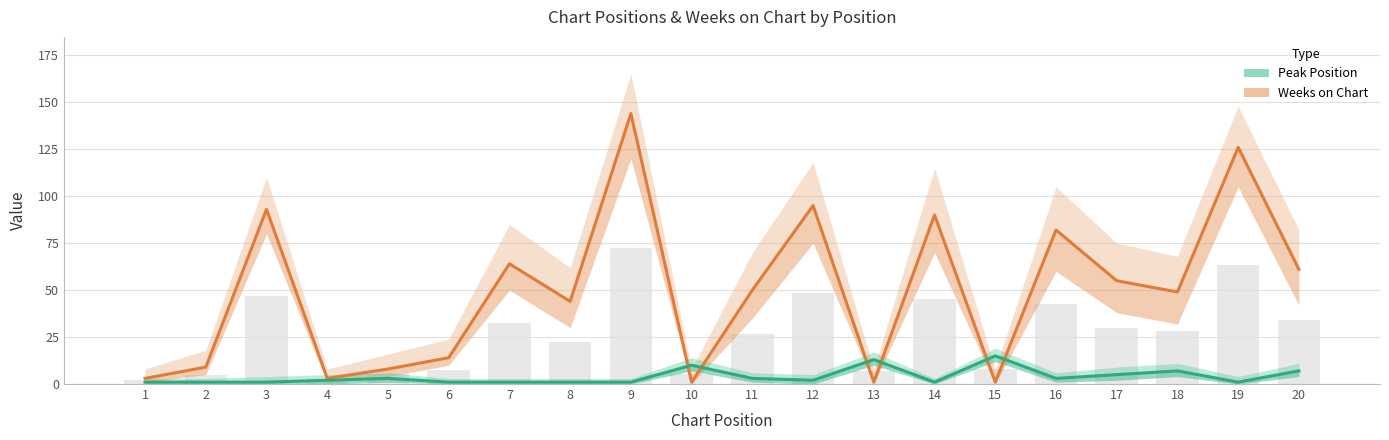

The value of Weeks on Chart at 20 is 61. True or false?

True